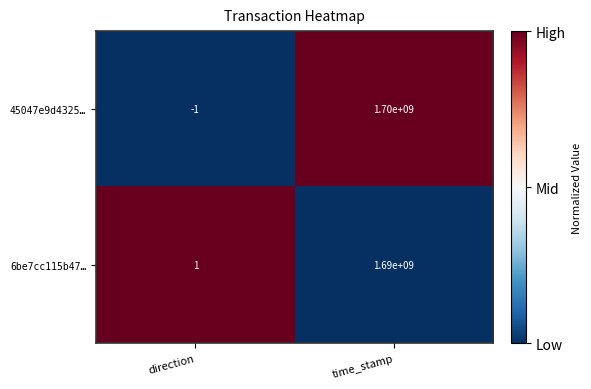

Which series has the largest range (max minus min)?

45047e9d4325…